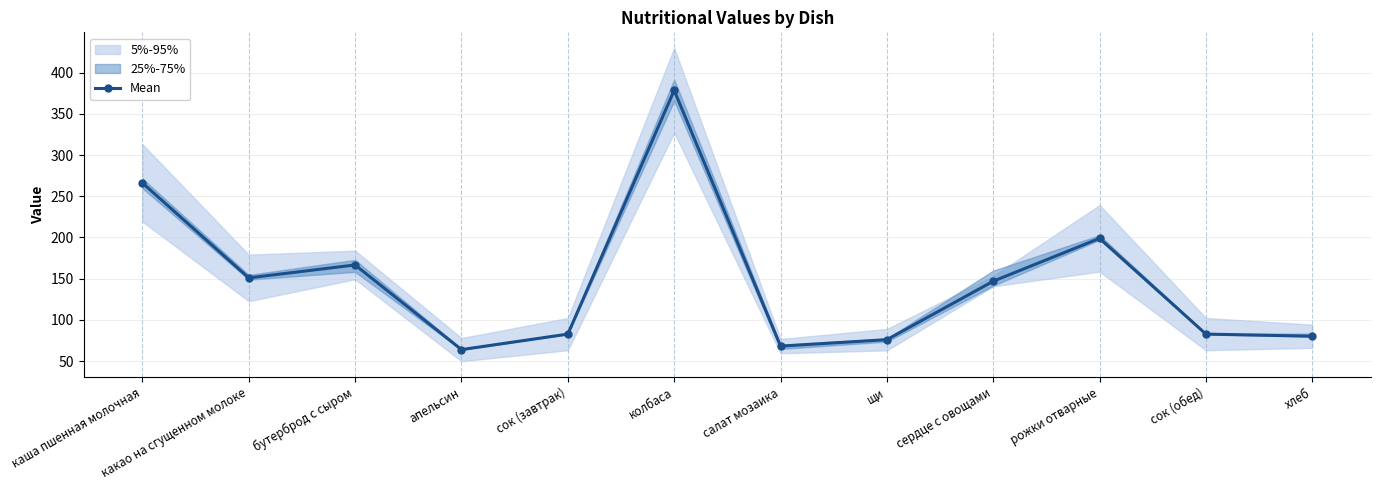

What is the sum of all values?

1762.6